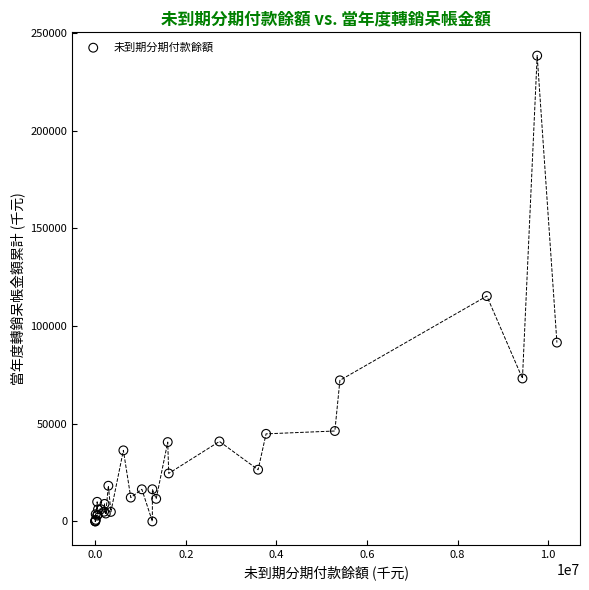

What Y value in the scatter plot is closest to 119229?

115365